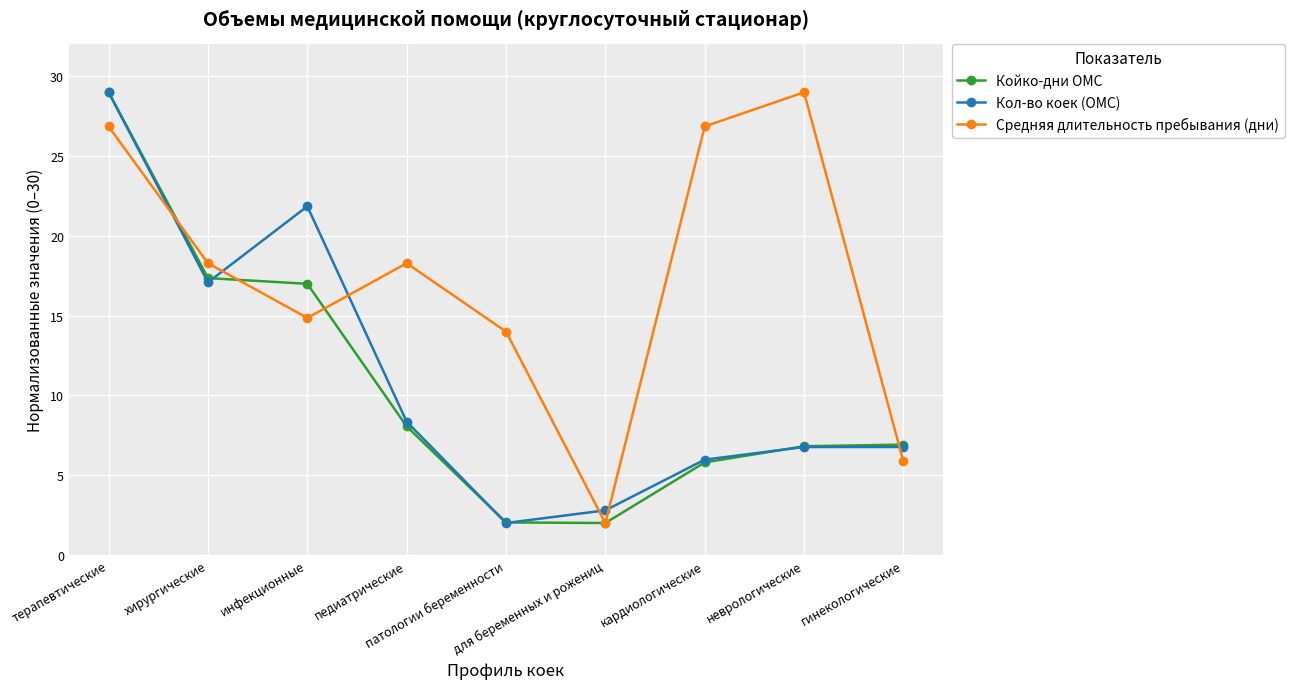

Does the chart have visible grid lines?

Yes